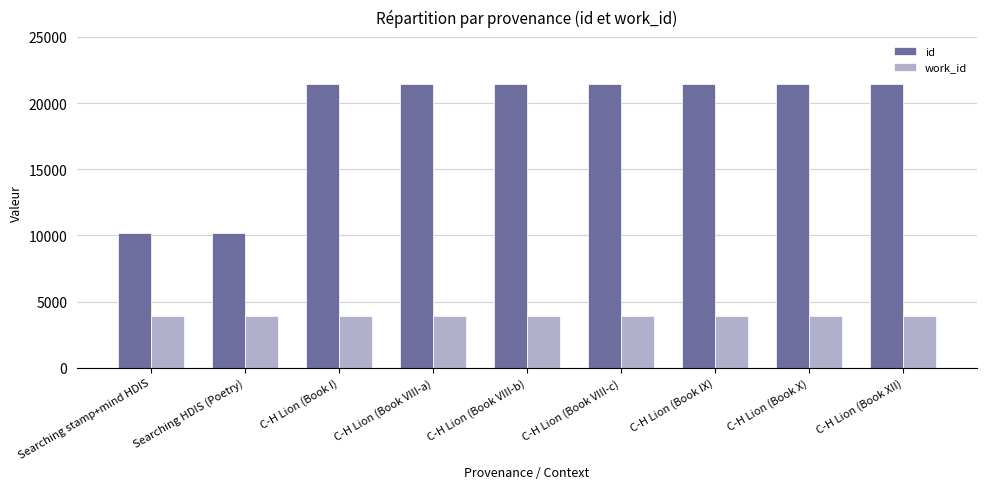

How many bars are there in each group?

2